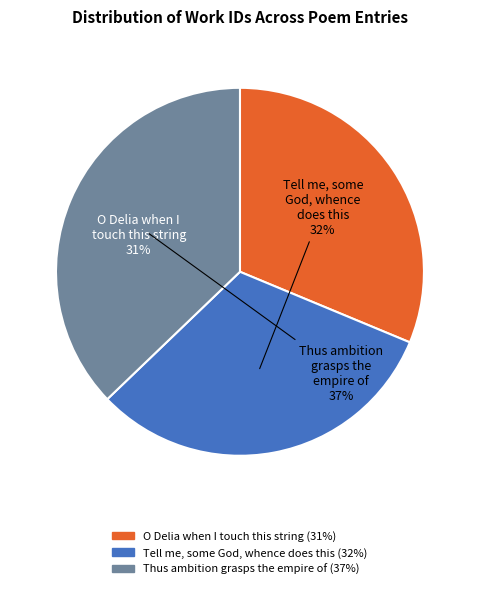

Count the number of slices in the pie.

3